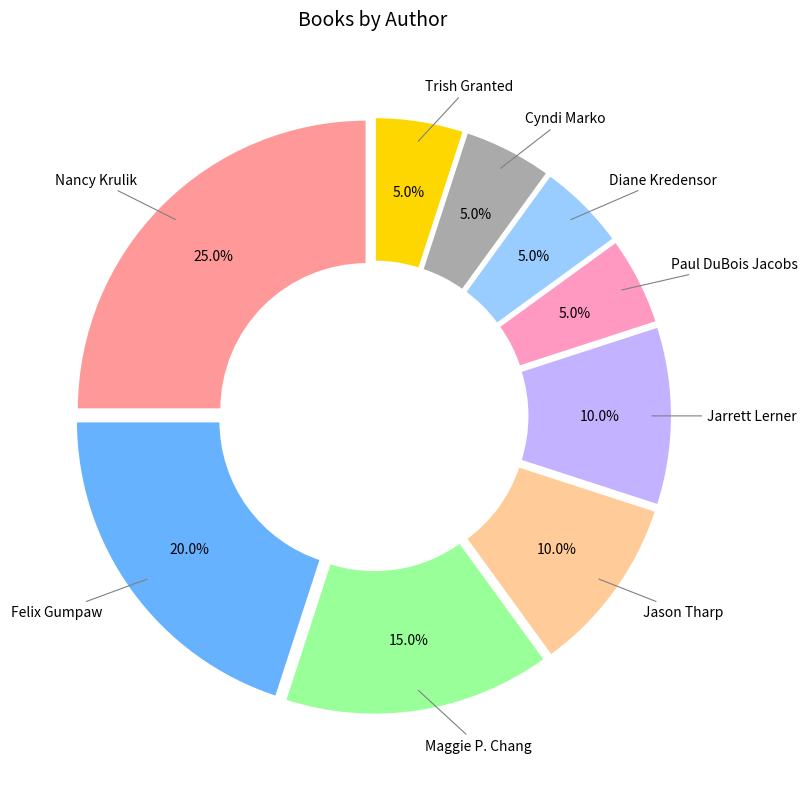

Does any single category account for the majority?

No